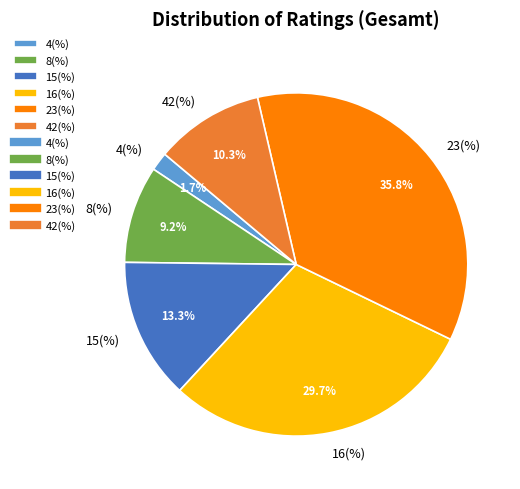

Is 42(%) the majority of the pie?

No